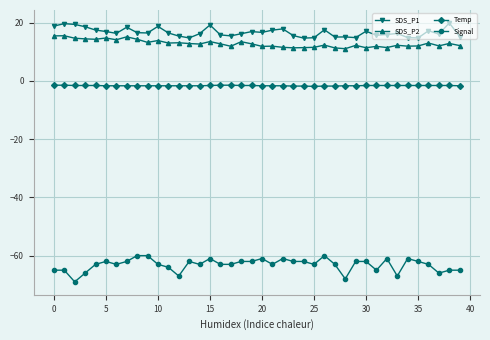

What is the value of the SDS_P2 point at the 33rd from the left?

11.4